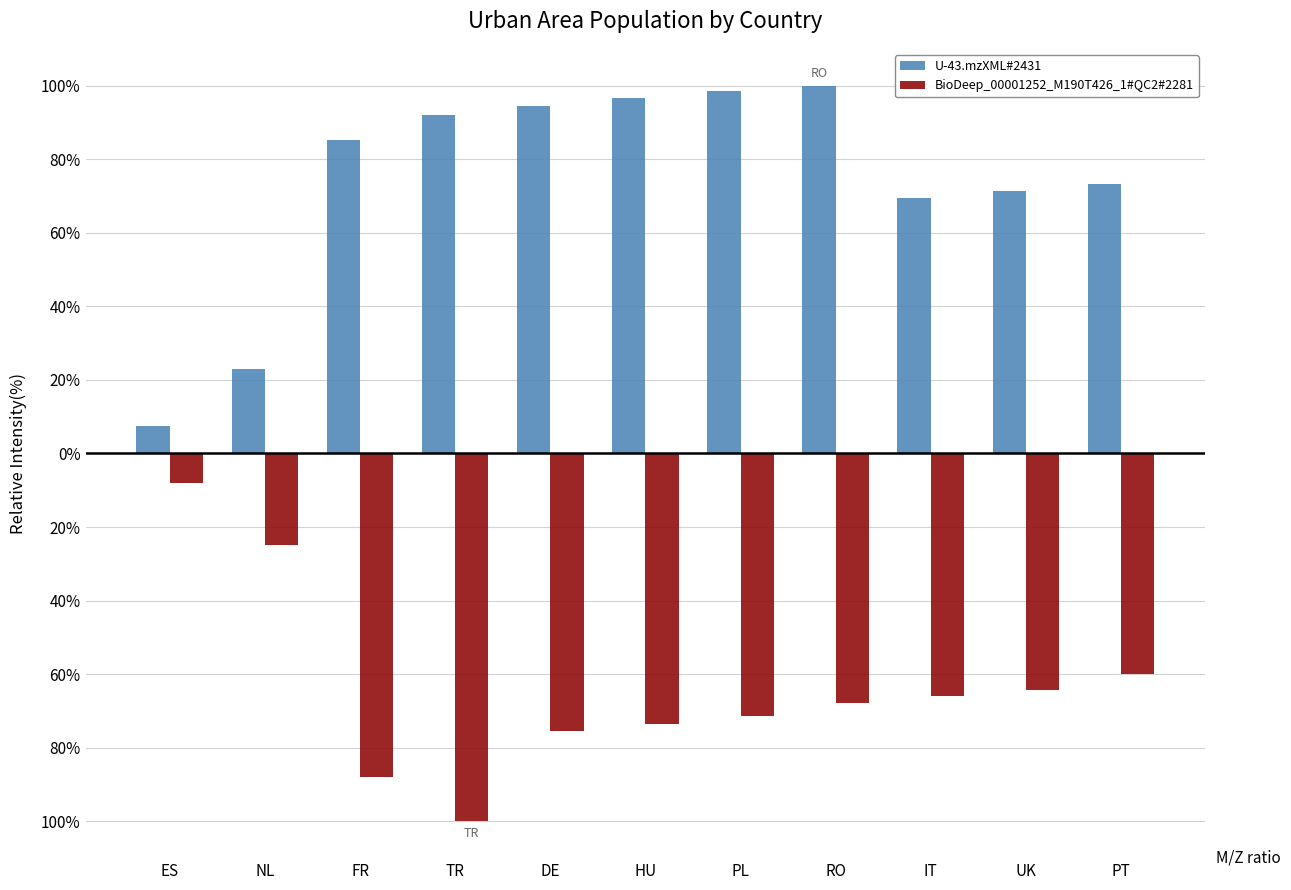

Are the bars horizontal?

No